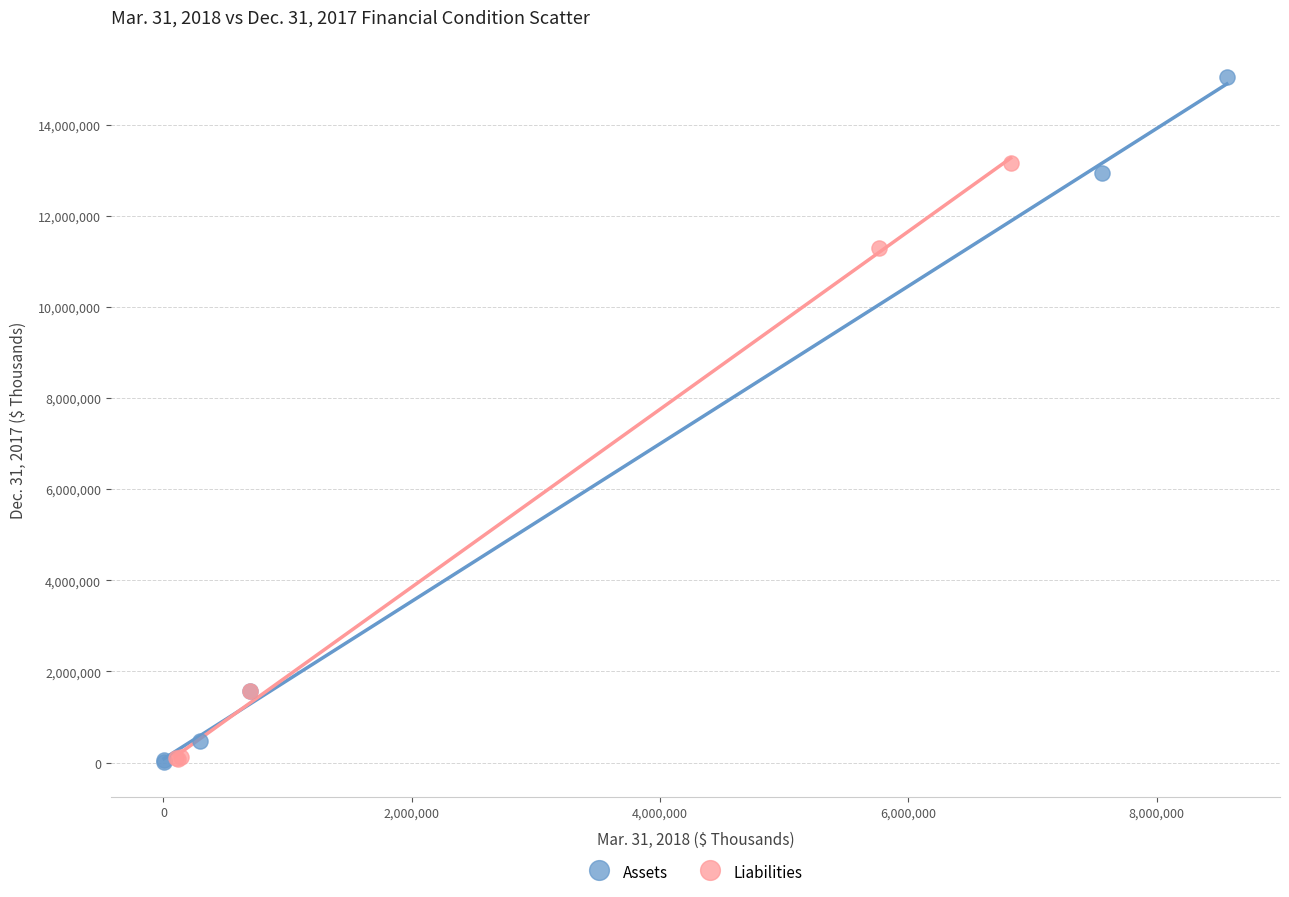

Which series reaches the maximum Y coordinate?

Assets